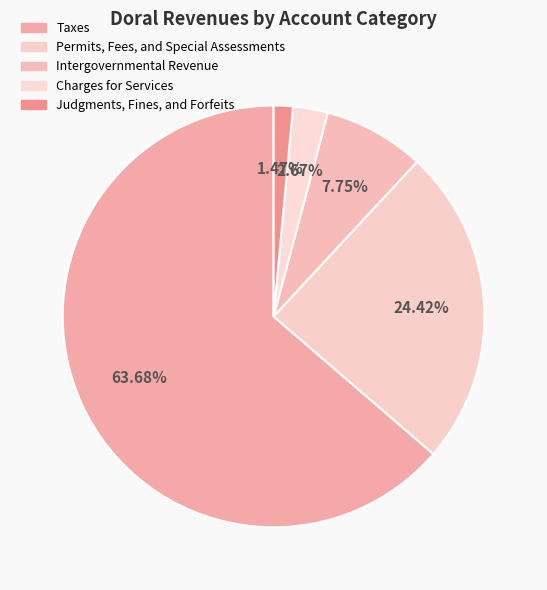

To the nearest percent, what is the average slice percentage?

20%